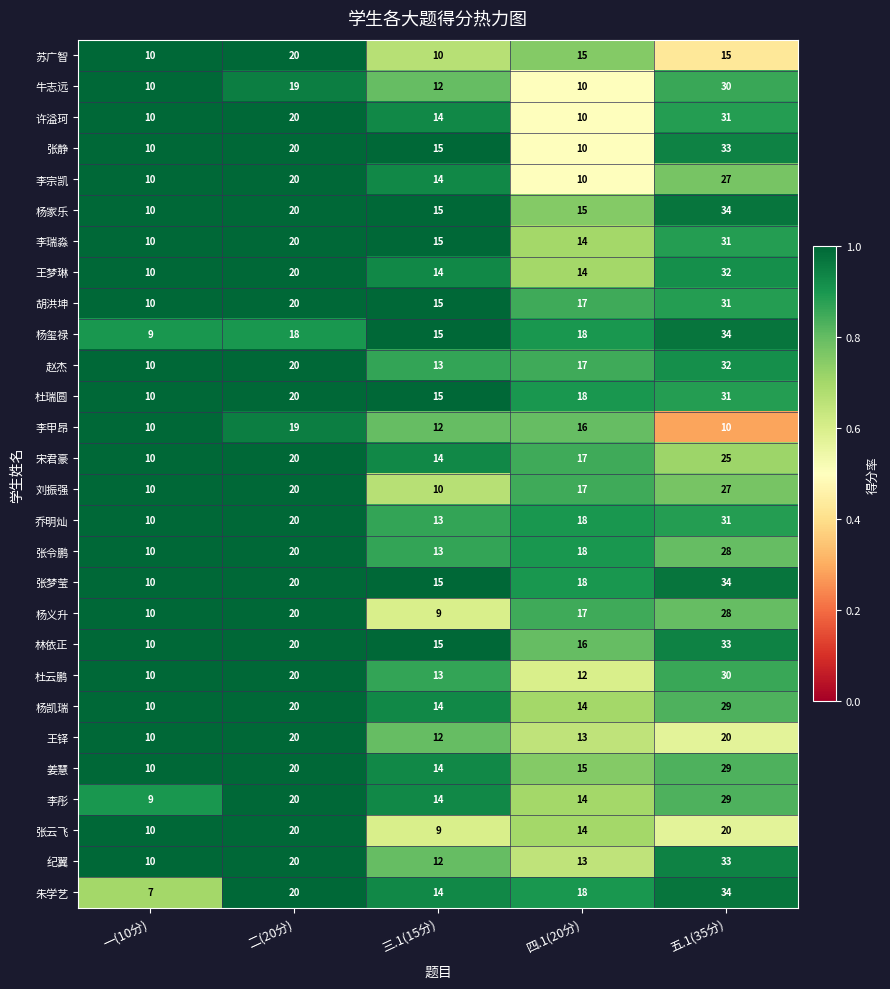

True or false: 宋君豪 has a value of 25 at 五.1(35分).

True